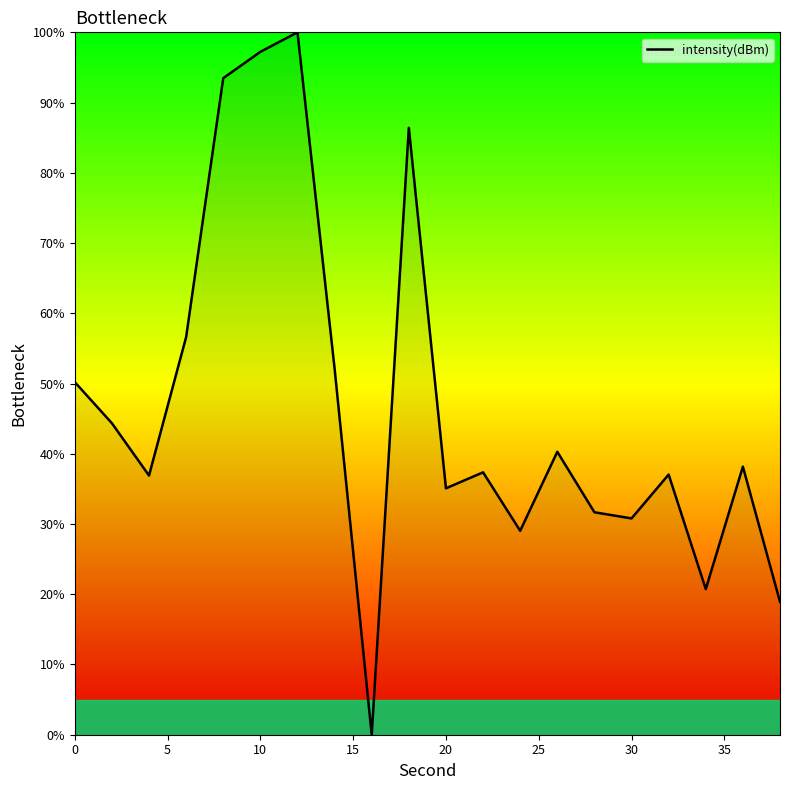

What is the difference between the maximum and minimum values?

100.0